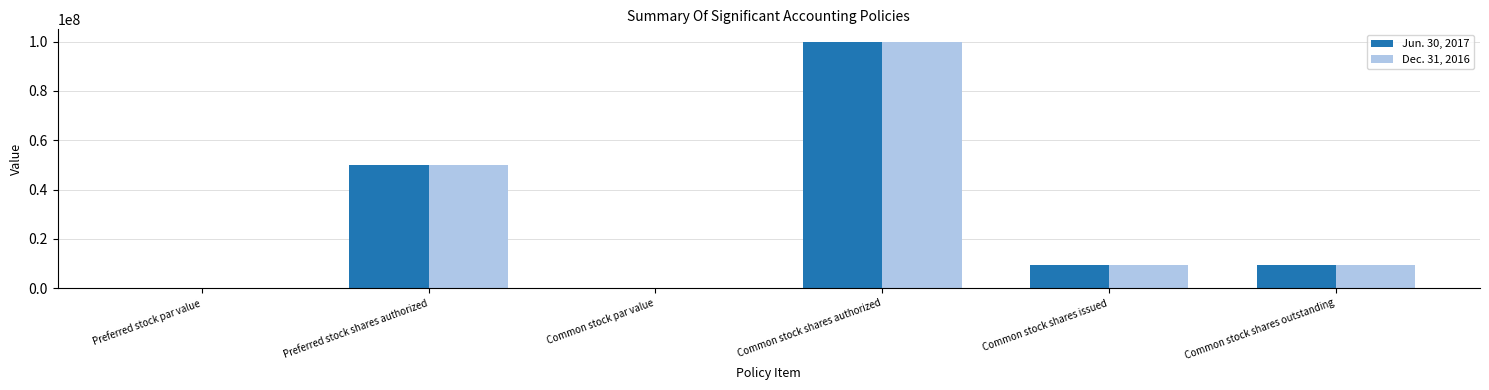

The value of Jun. 30, 2017 at Common stock shares outstanding is 2799644.3. True or false?

False